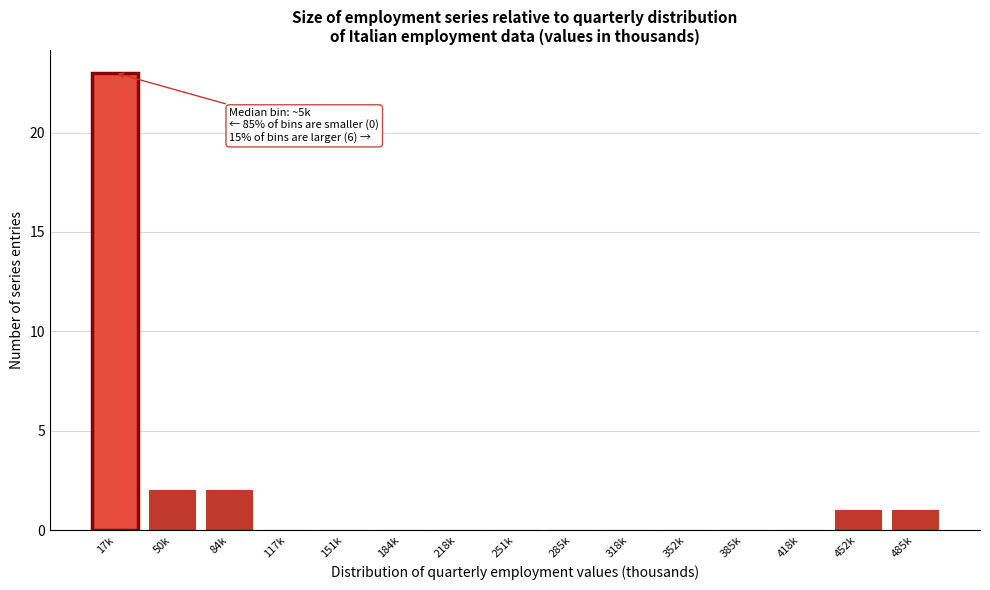

Reading left to right, what are all the values shown in this chart?

17k=23	50k=2	84k=2	117k=0	151k=0	184k=0	218k=0	251k=0	285k=0	318k=0	352k=0	385k=0	418k=0	452k=1	485k=1